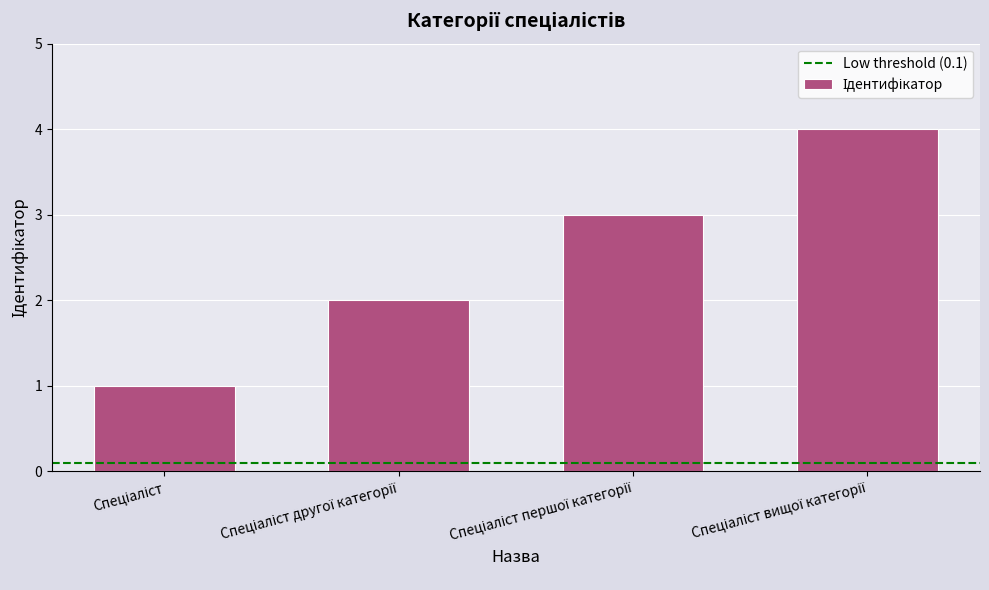

How many bars are there in total?

4